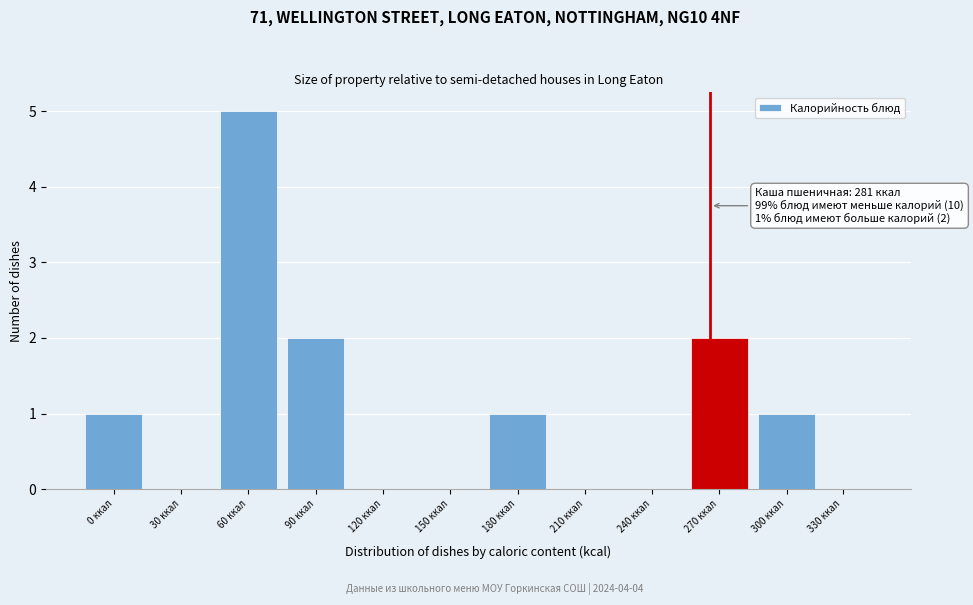

Reading left to right, what are all the values shown in this chart?

0 ккал=1	30 ккал=0	60 ккал=5	90 ккал=2	120 ккал=0	150 ккал=0	180 ккал=1	210 ккал=0	240 ккал=0	270 ккал=2	300 ккал=1	330 ккал=0